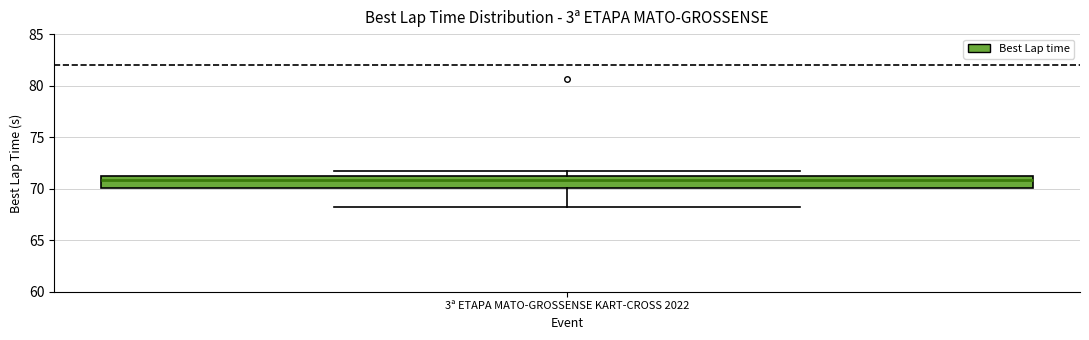

Transcribe this box plot: give where the median line is, the range the box spans, and where the two whiskers end, as read against the y-axis. The values are not printed on the chart, so give them approximately, as read against the axis.

median 71.0, box 70.0 to 71.5, whiskers 68.0 to 71.5 (just above the box's upper edge)